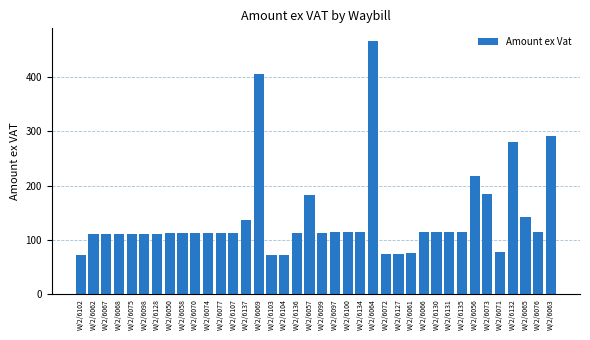

What position from the left is W/2/6134?

23